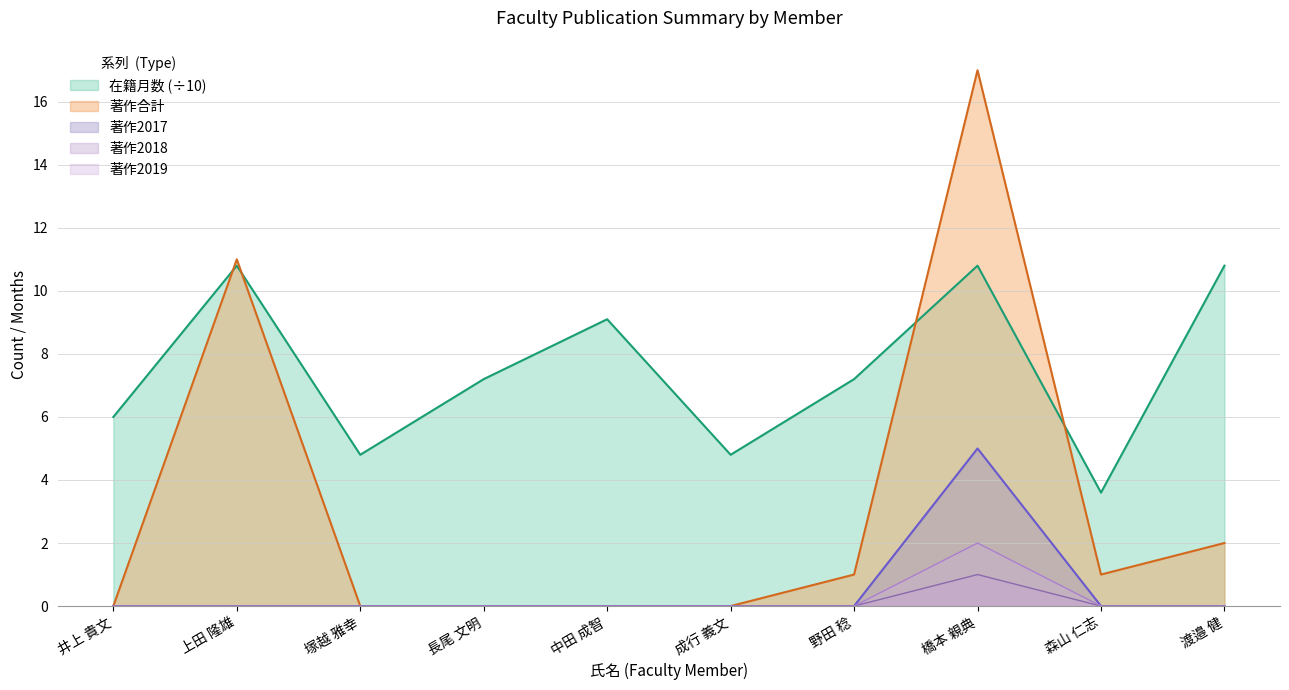

Which has a higher value, 野田 稔 or 上田 隆雄?

上田 隆雄